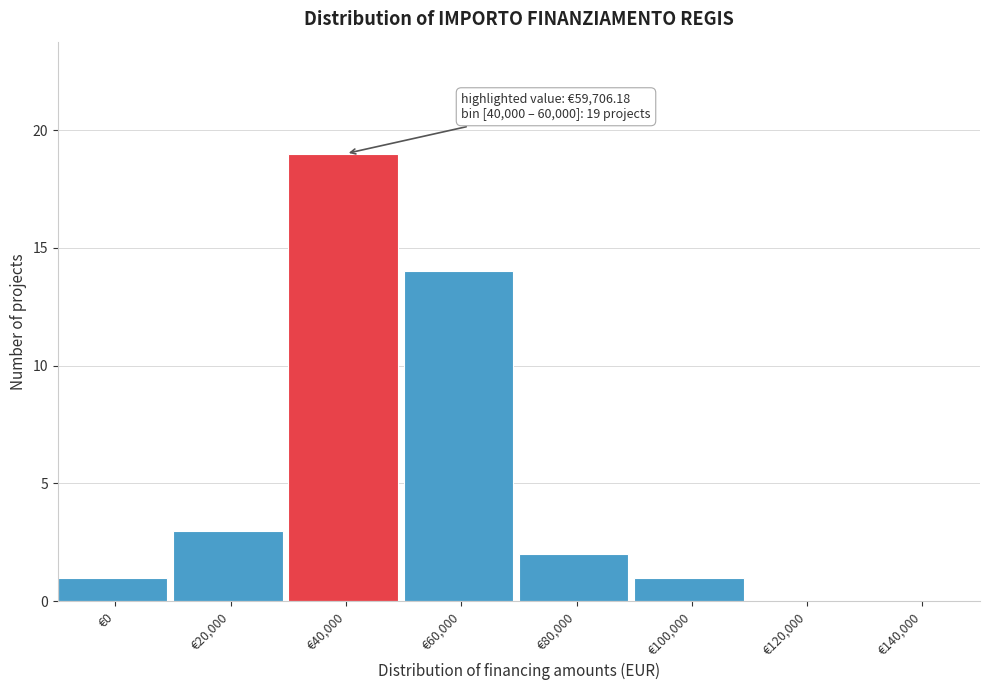

Reading left to right, transcribe all the data shown in this chart.

€0=1	€20,000=3	€40,000=19	€60,000=14	€80,000=2	€100,000=1	€120,000=0	€140,000=0